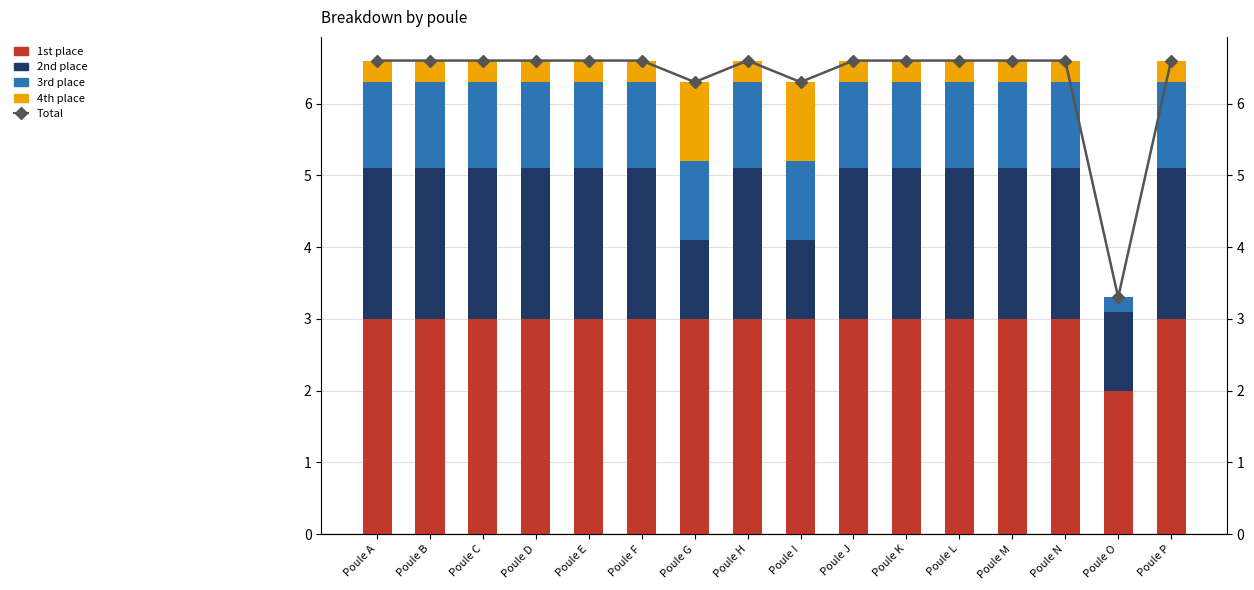

Which has a higher value, Poule F or Poule C?

Poule F